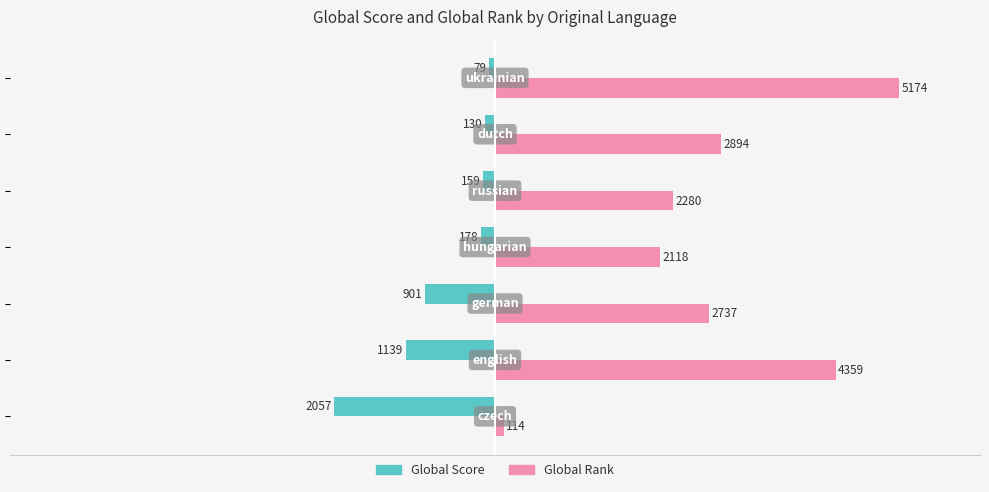

Rank the series by their average value, from lowest to highest.

Global Score, Global Rank